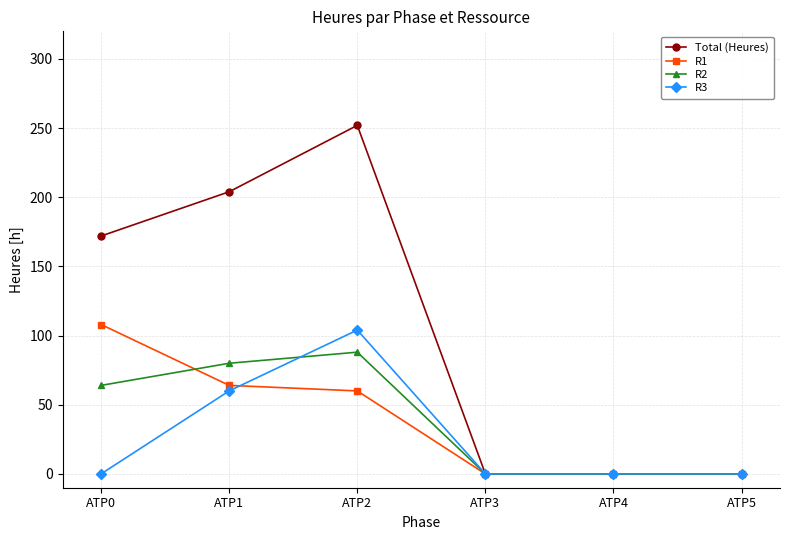

Which series has the largest range (max minus min)?

Total (Heures)